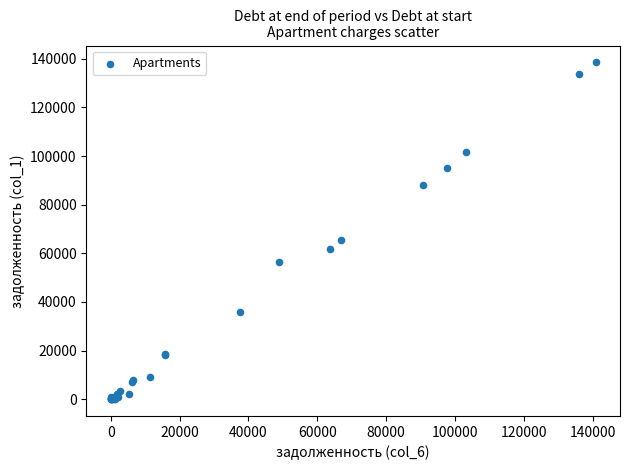

What Y value in the scatter plot is closest to 69270?

65418.1